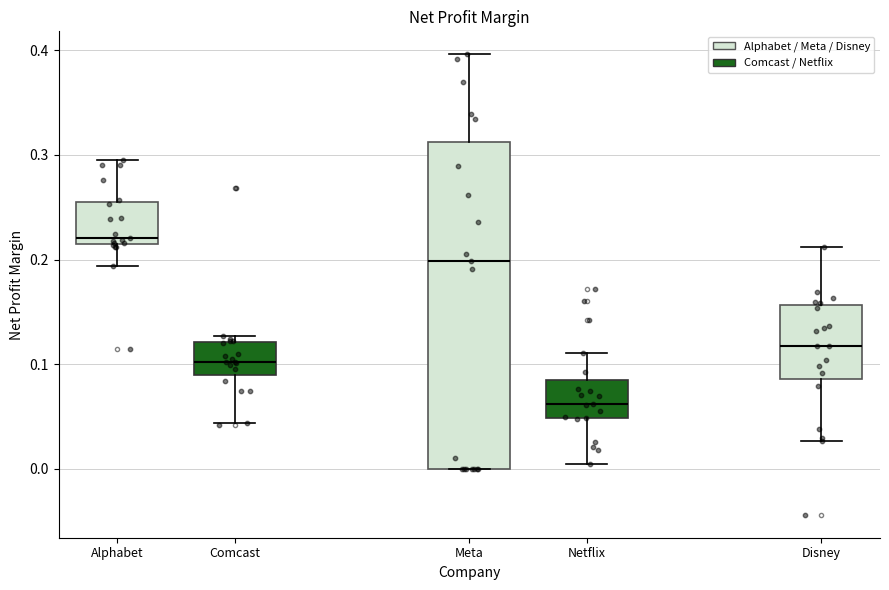

Comparing the boxes themselves (not the whiskers), which one is the tallest?

Meta